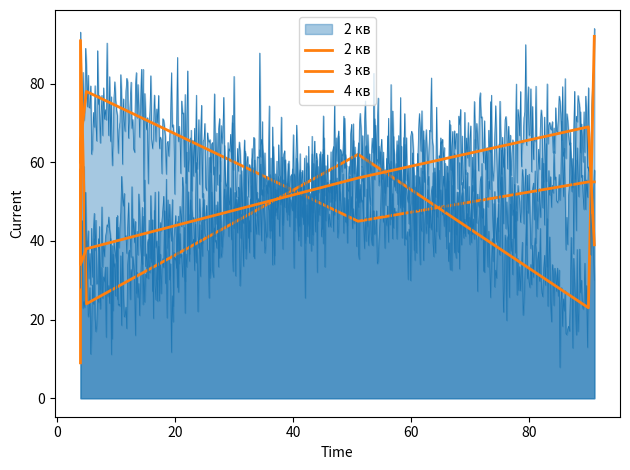

What is the sum of the 4 кв values at 20 and 0?

72